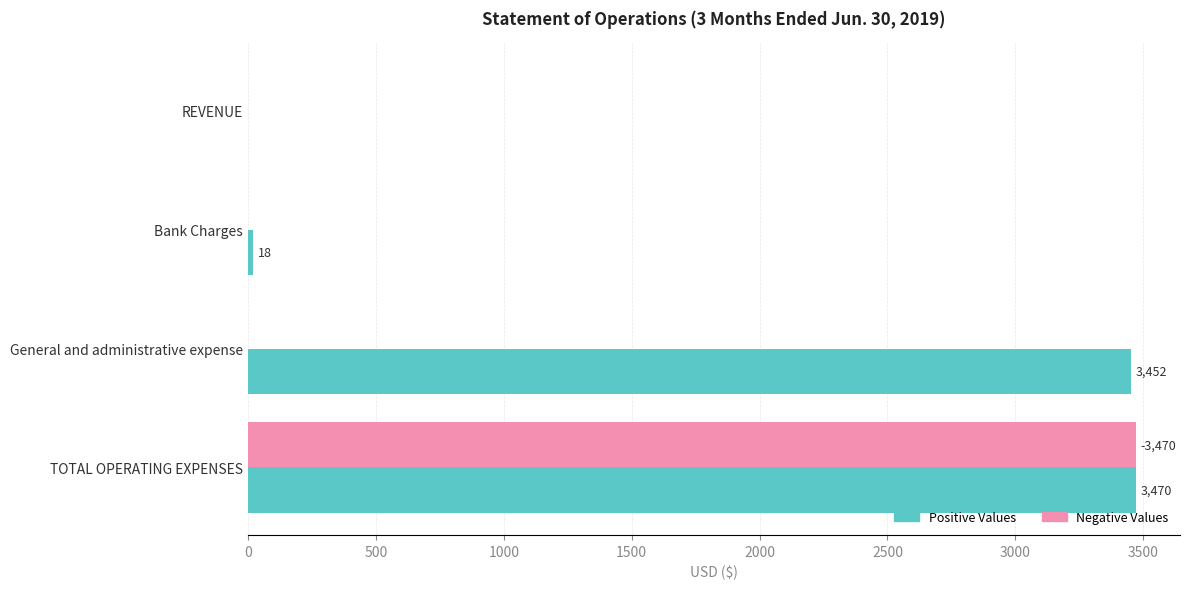

How many categories are shown in the chart?

4